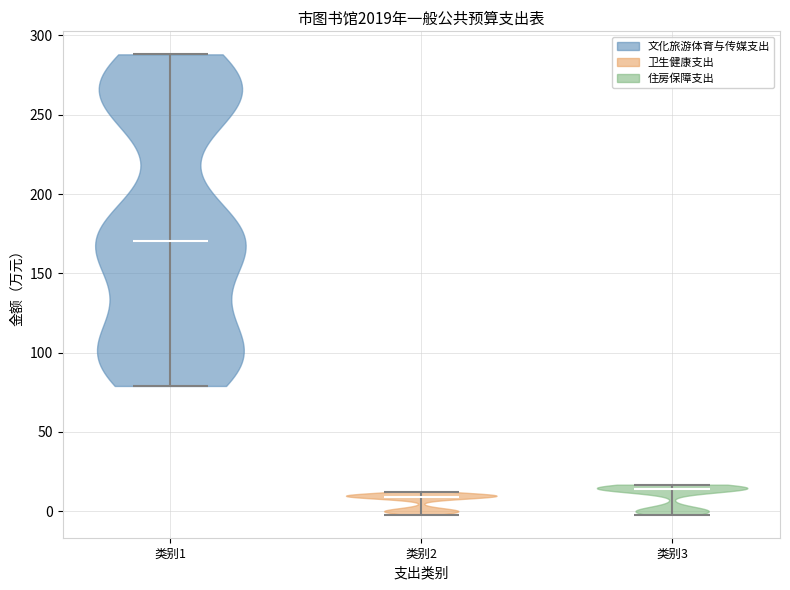

Reading left to right, read every violin against the y-axis: where its median line is, and the lowest and highest points it reaches. The values are not printed on the chart, so give them approximately, as read against the axis.

类别1: median line 170, lowest point 80, highest point 290
类别2: median line 10, lowest point 0, highest point 10
类别3: median line 15, lowest point 0, highest point 15